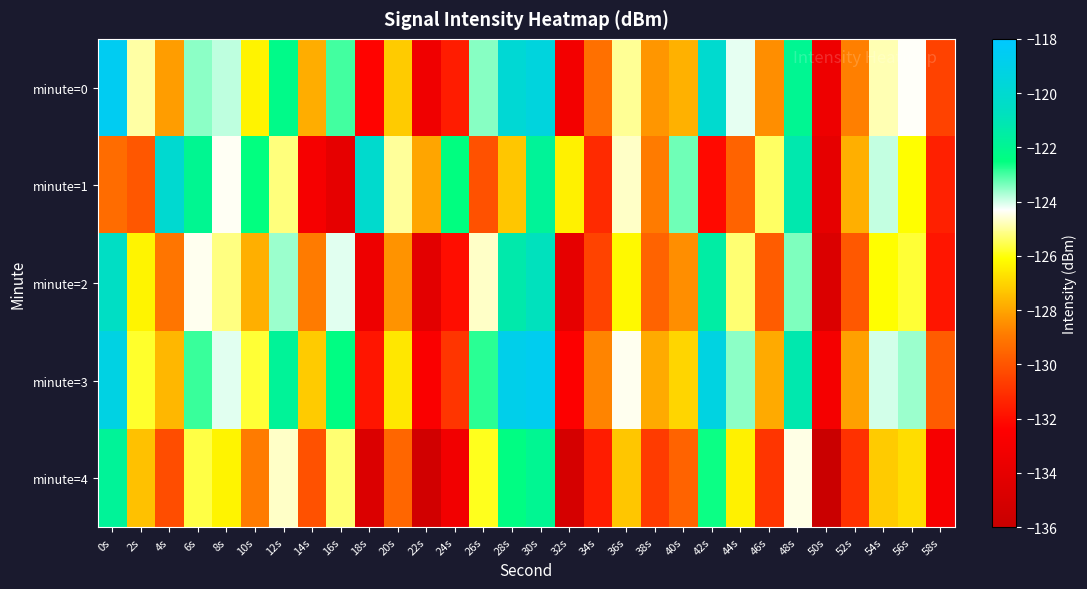

Rank the series by their maximum value, from highest to lowest.

minute=0, minute=3, minute=1, minute=2, minute=4